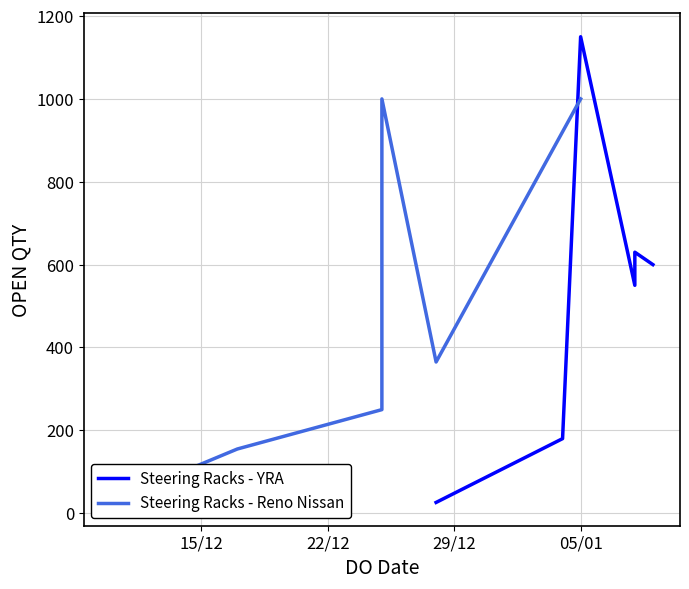

The value of Steering Racks - YRA at 22/12 is 269. True or false?

False